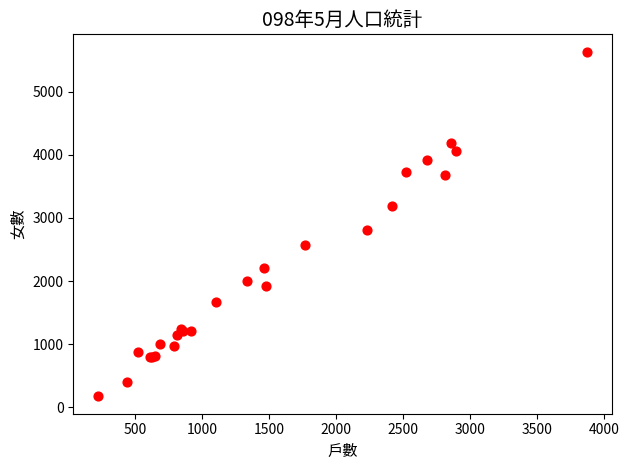

What Y value in the scatter plot is closest to 2903?

2808